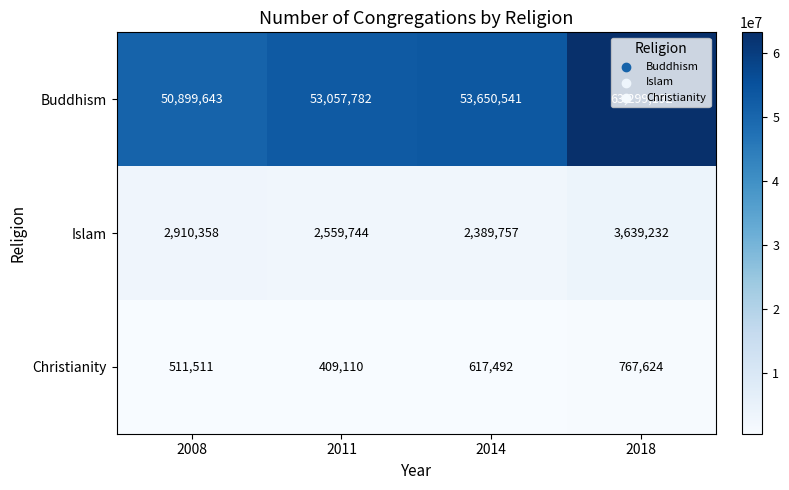

What is the greatest value displayed?

63299192